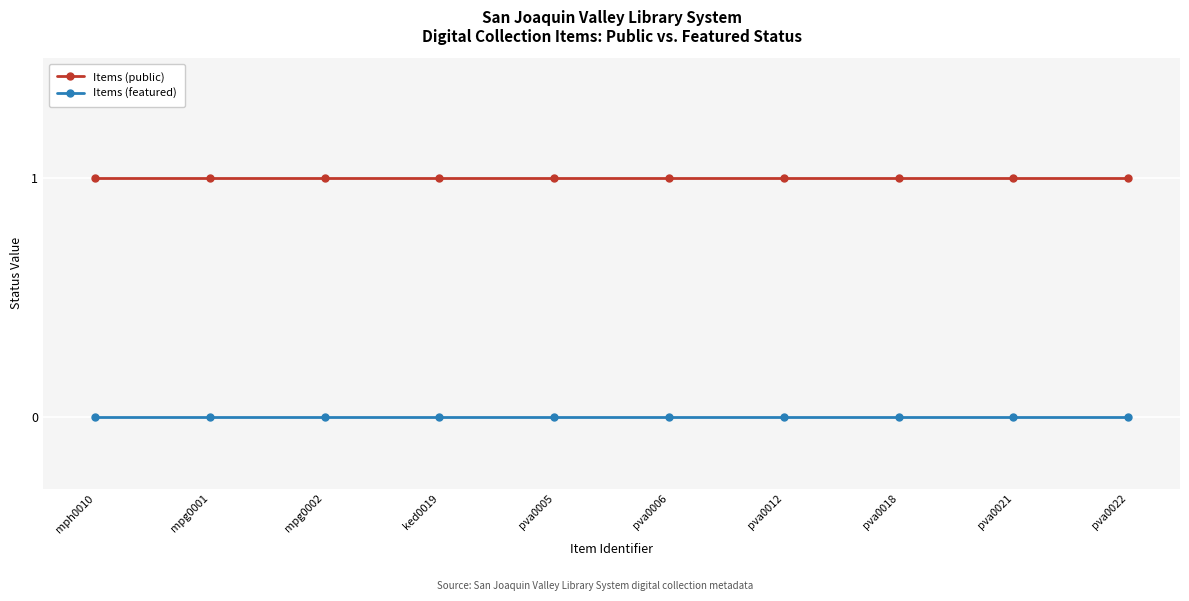

Read the Items (public) value at pva0006.

1